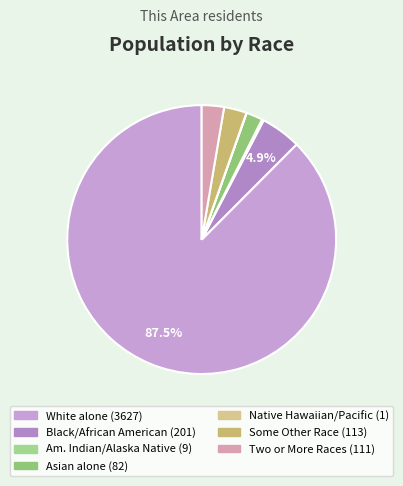

Which category has the smallest portion of the pie?

Native Hawaiian and Other Pacific